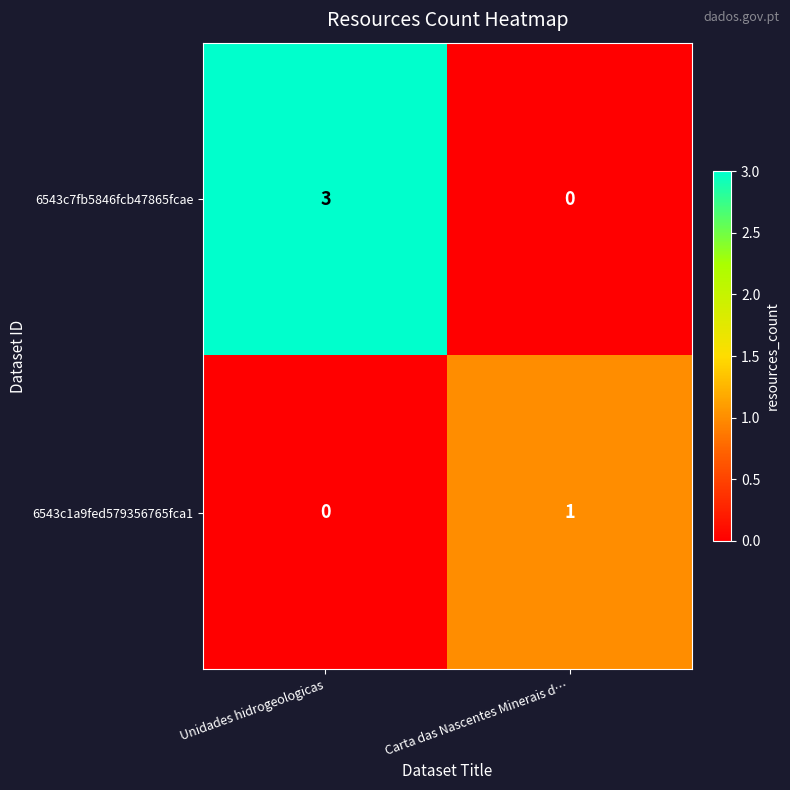

Which category has the highest value across all series?

Unidades hidrogeologicas